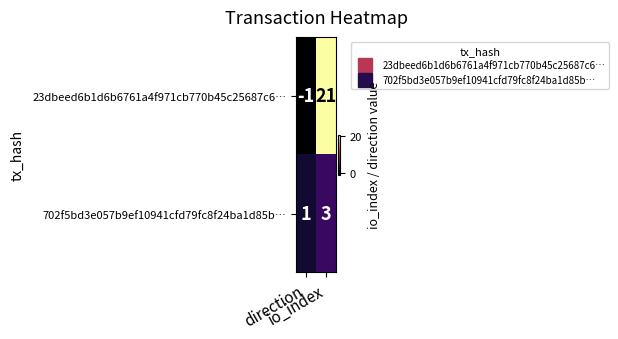

Which series has the largest range (max minus min)?

23dbeed6b1d6b6761a4f971cb770b45c25687c6…